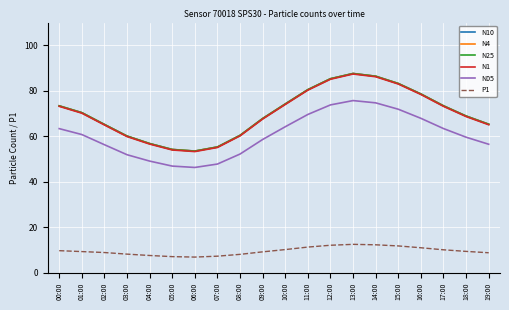

Is it true that P1 equals 7.6 at 04:00?

True